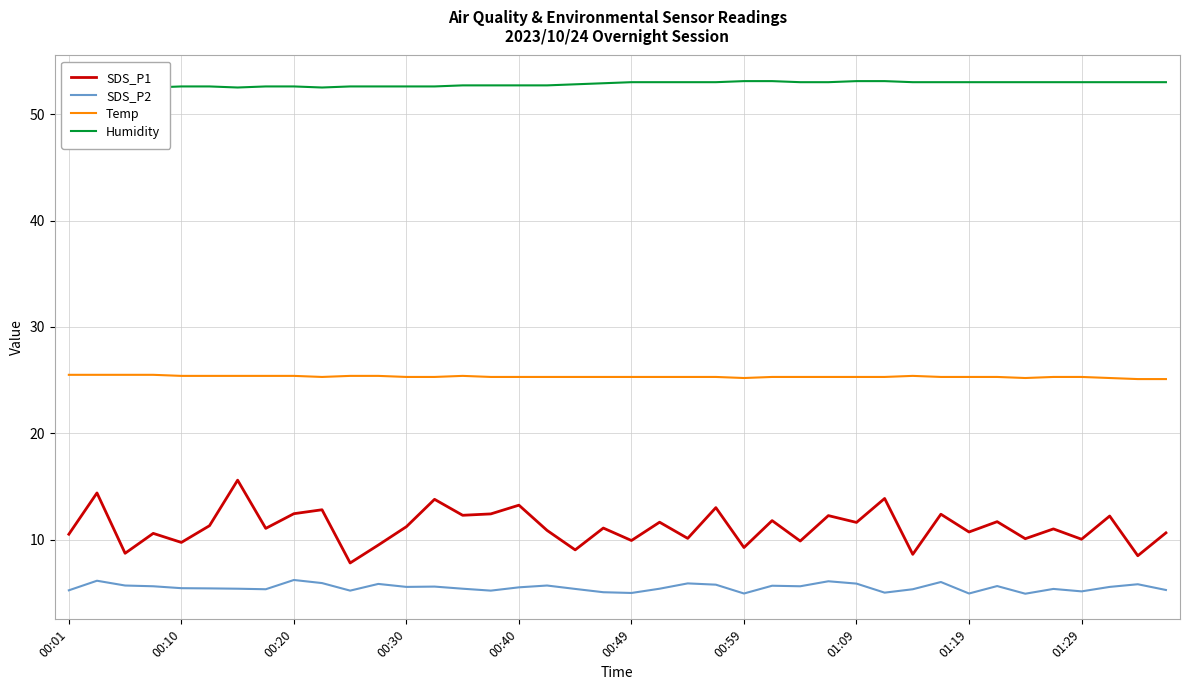

What is the average value of the SDS_P1 series?

11.2